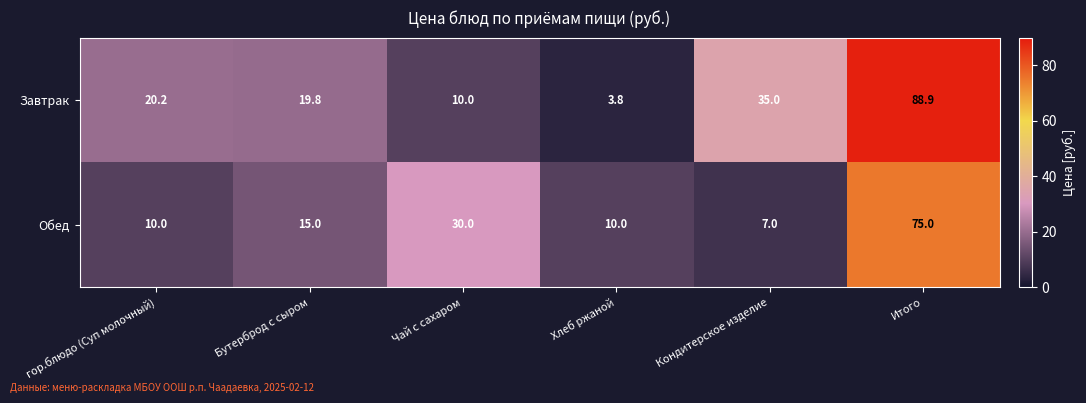

At how many categories does at least one series exceed 61?

1